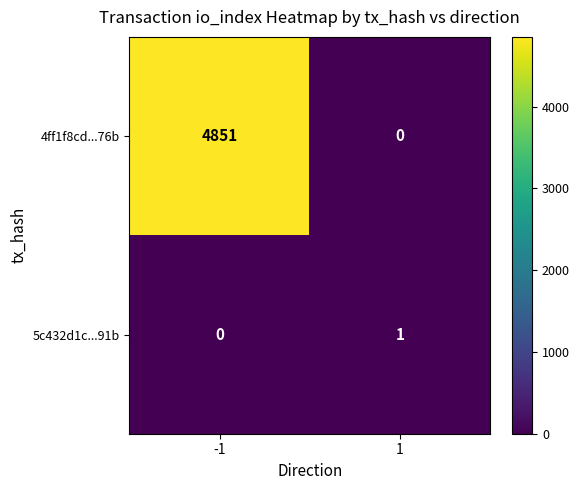

Reading left to right, list all the values displayed in this chart.

4ff1f8cd...76b: -1=4851	1=0
5c432d1c...91b: -1=0	1=1